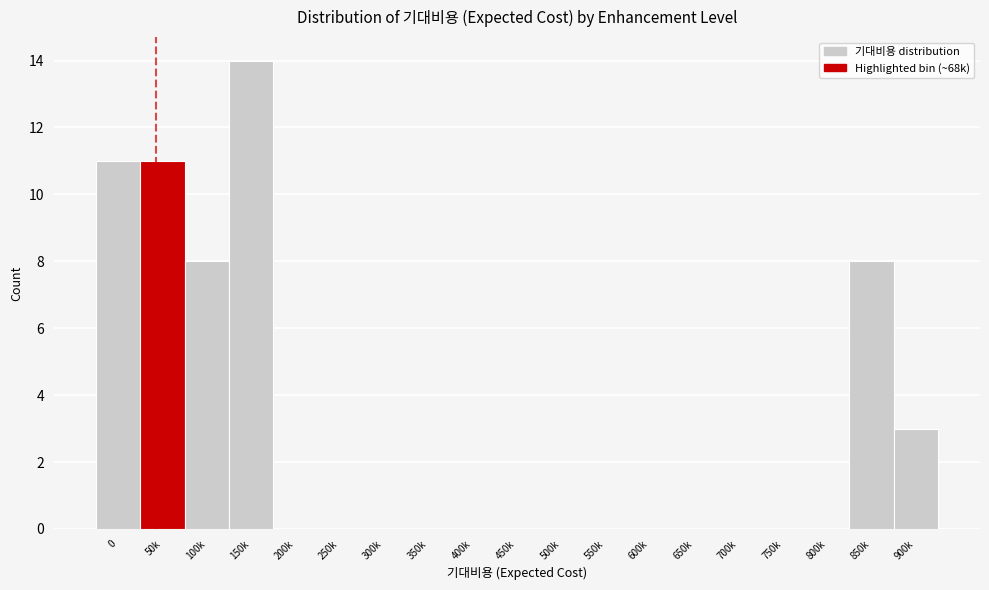

Reading left to right, extract all data points from this chart.

0=11	50k=11	100k=8	150k=14	200k=0	250k=0	300k=0	350k=0	400k=0	450k=0	500k=0	550k=0	600k=0	650k=0	700k=0	750k=0	800k=0	850k=8	900k=3